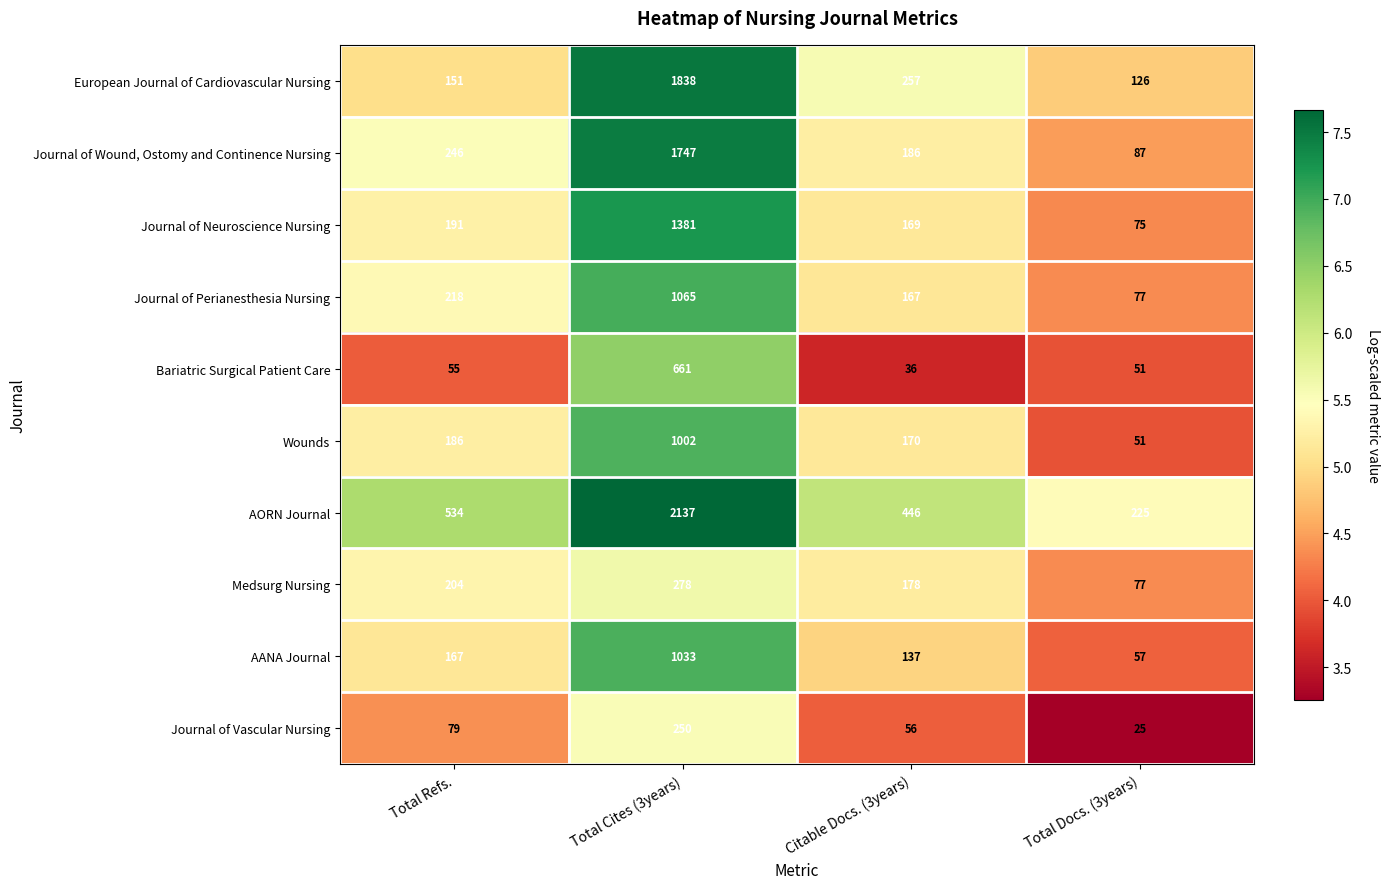

Which series has the largest total across all categories?

AORN Journal